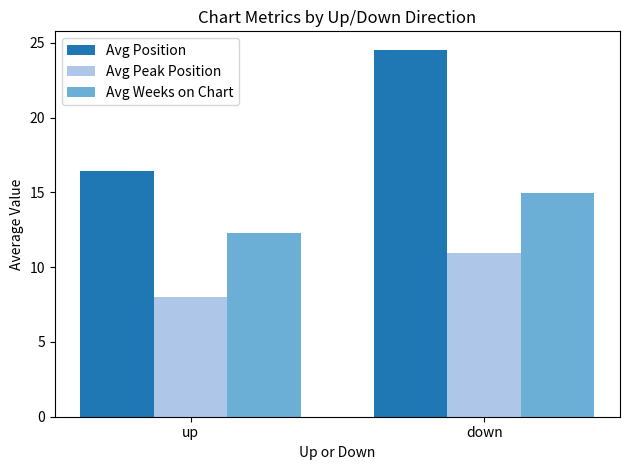

What is the label of the 2nd bar from the left?

down